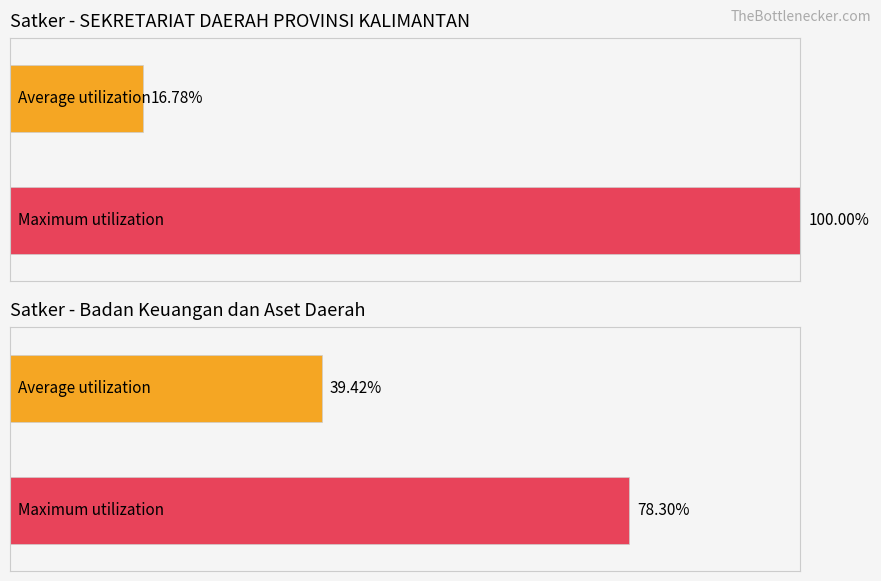

True or false: the data shows 246369 at Honorarium Rohaniwan (2).

False